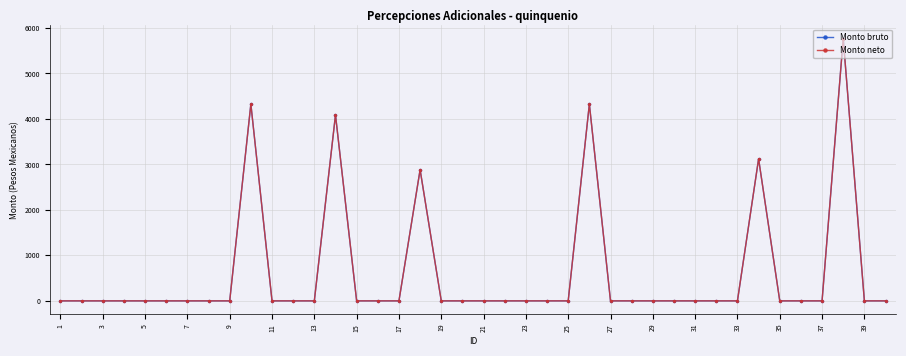

What is the difference between the maximum and minimum values in the Monto neto series?

5766.3